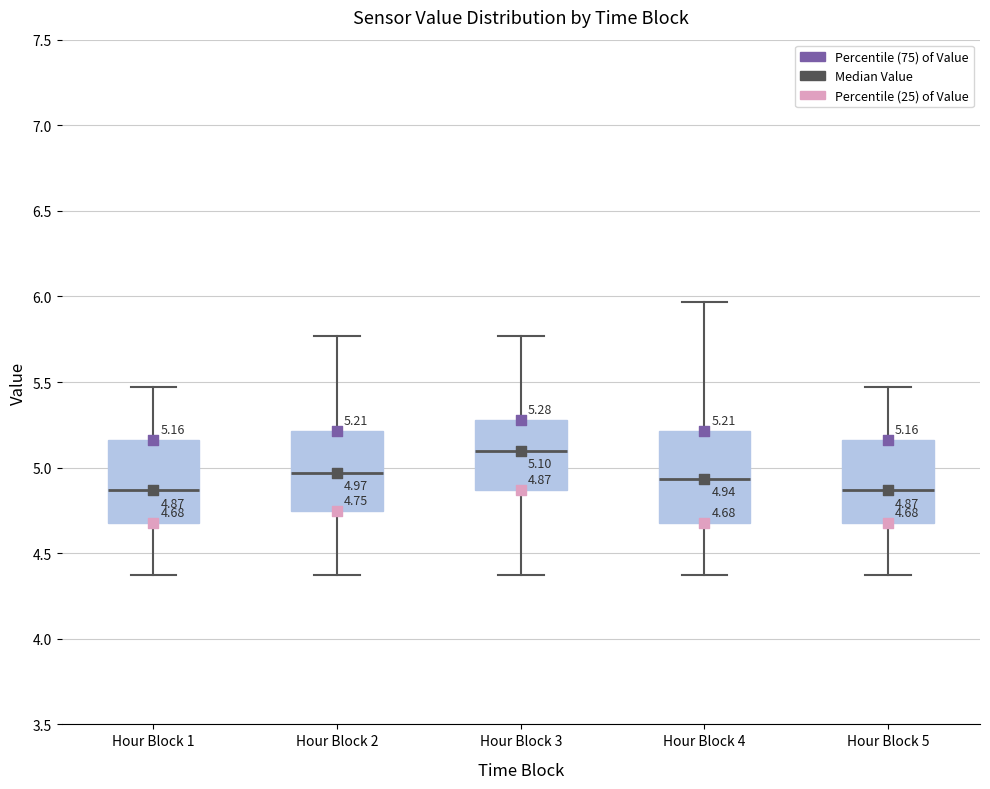

Comparing the boxes themselves (not the whiskers), which one is the tallest?

Hour Block 4